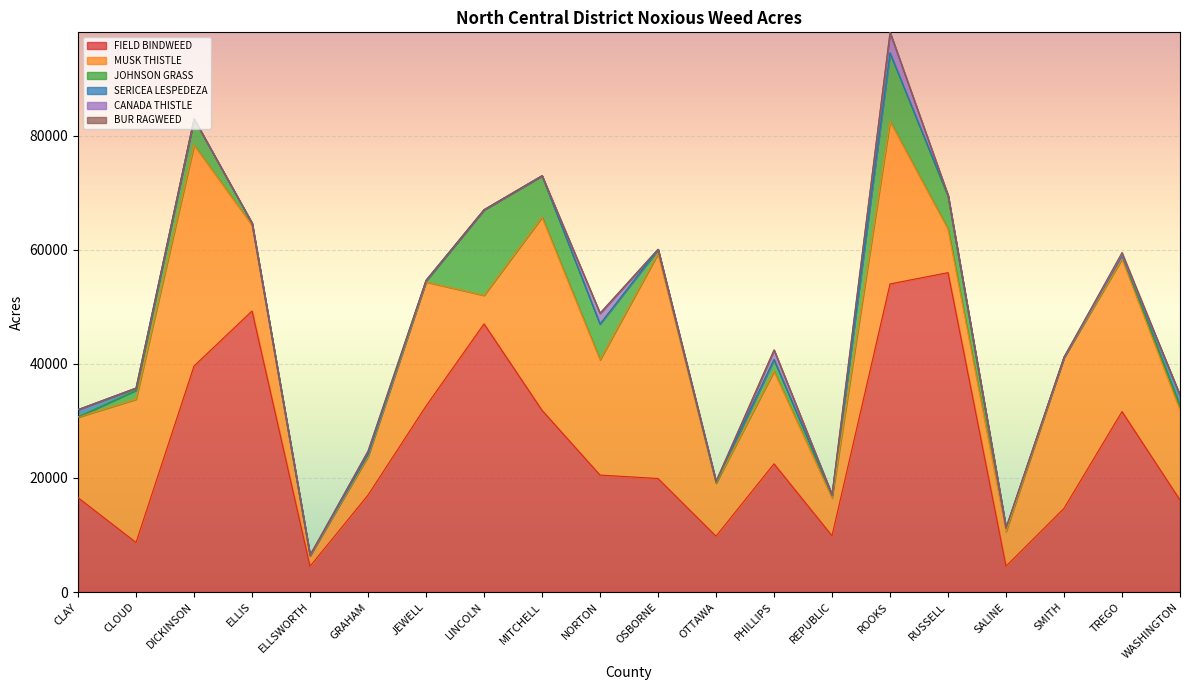

Reading left to right, extract all data points from this chart.

FIELD BINDWEED: 16535.4	8687.0	39616.5	49258.0	4505.5	17000.0	32600.0	47000.0	31850.0	20500.0	19899.0	9786.3	22476.0	9864.0	54000.0	55980.0	4528.5	14670.0	31630.0	16128.1
MUSK THISTLE: 14112.1	25110.0	38725.0	15047.0	1830.9	6750.0	21750.0	5000.0	33855.0	20200.0	39414.0	9280.8	16232.0	6624.0	28500.0	7642.0	6060.0	26408.0	26755.1	15759.4
JOHNSON GRASS: 58.9	1550.0	4580.0	317.0	110.0	350.0	160.0	15000.0	7260.0	6270.0	662.0	100.0	2031.0	360.0	12000.0	5710.0	612.0	54.0	582.5	737.3
SERICEA LESPEDEZA: 1262.4	400.0	0.0	0.0	0.0	0.0	110.0	0.0	0.0	0.0	80.0	220.0	0.0	216.0	0.0	200.0	29.0	0.0	12.7	1843.2
CANADA THISTLE: 0.0	0.0	0.0	46.0	0.0	610.0	13.0	0.0	0.6	1865.0	23.0	0.0	1687.0	0.0	3600.0	4.0	0.0	41.0	164.6	0.0
BUR RAGWEED: 0.0	0.0	0.0	5.0	0.0	0.0	0.0	0.0	0.0	50.0	0.0	0.0	0.0	0.0	0.0	0.0	0.0	1.5	367.2	0.0